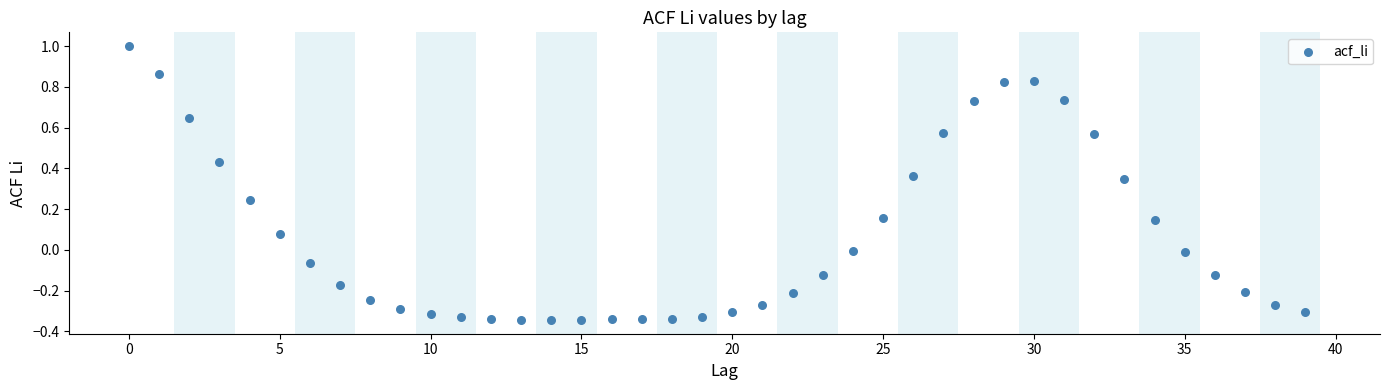

What is the range of Y values (max minus min)?

1.3